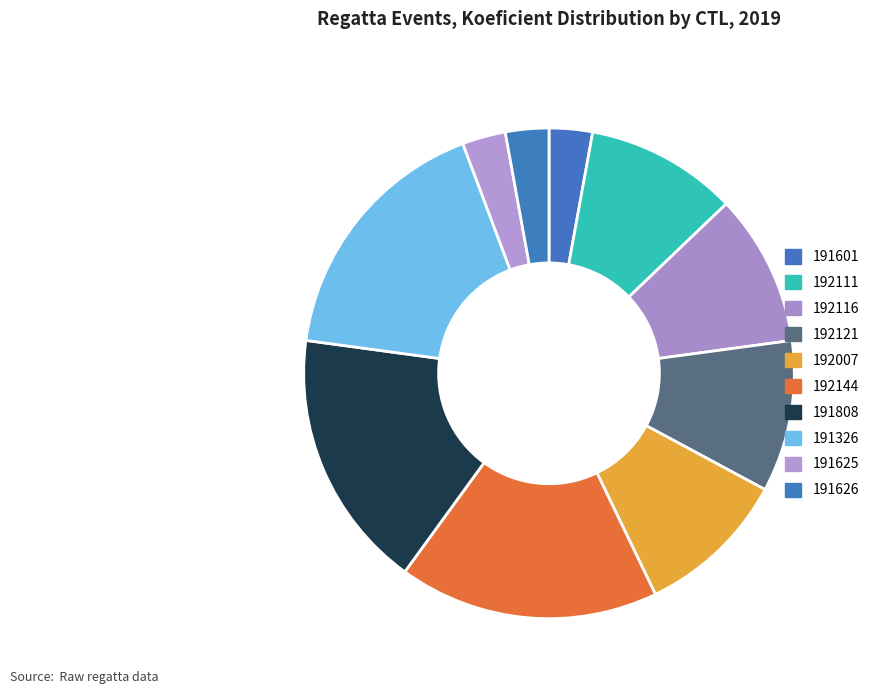

The 191625 slice represents 3% of the pie. True or false?

True